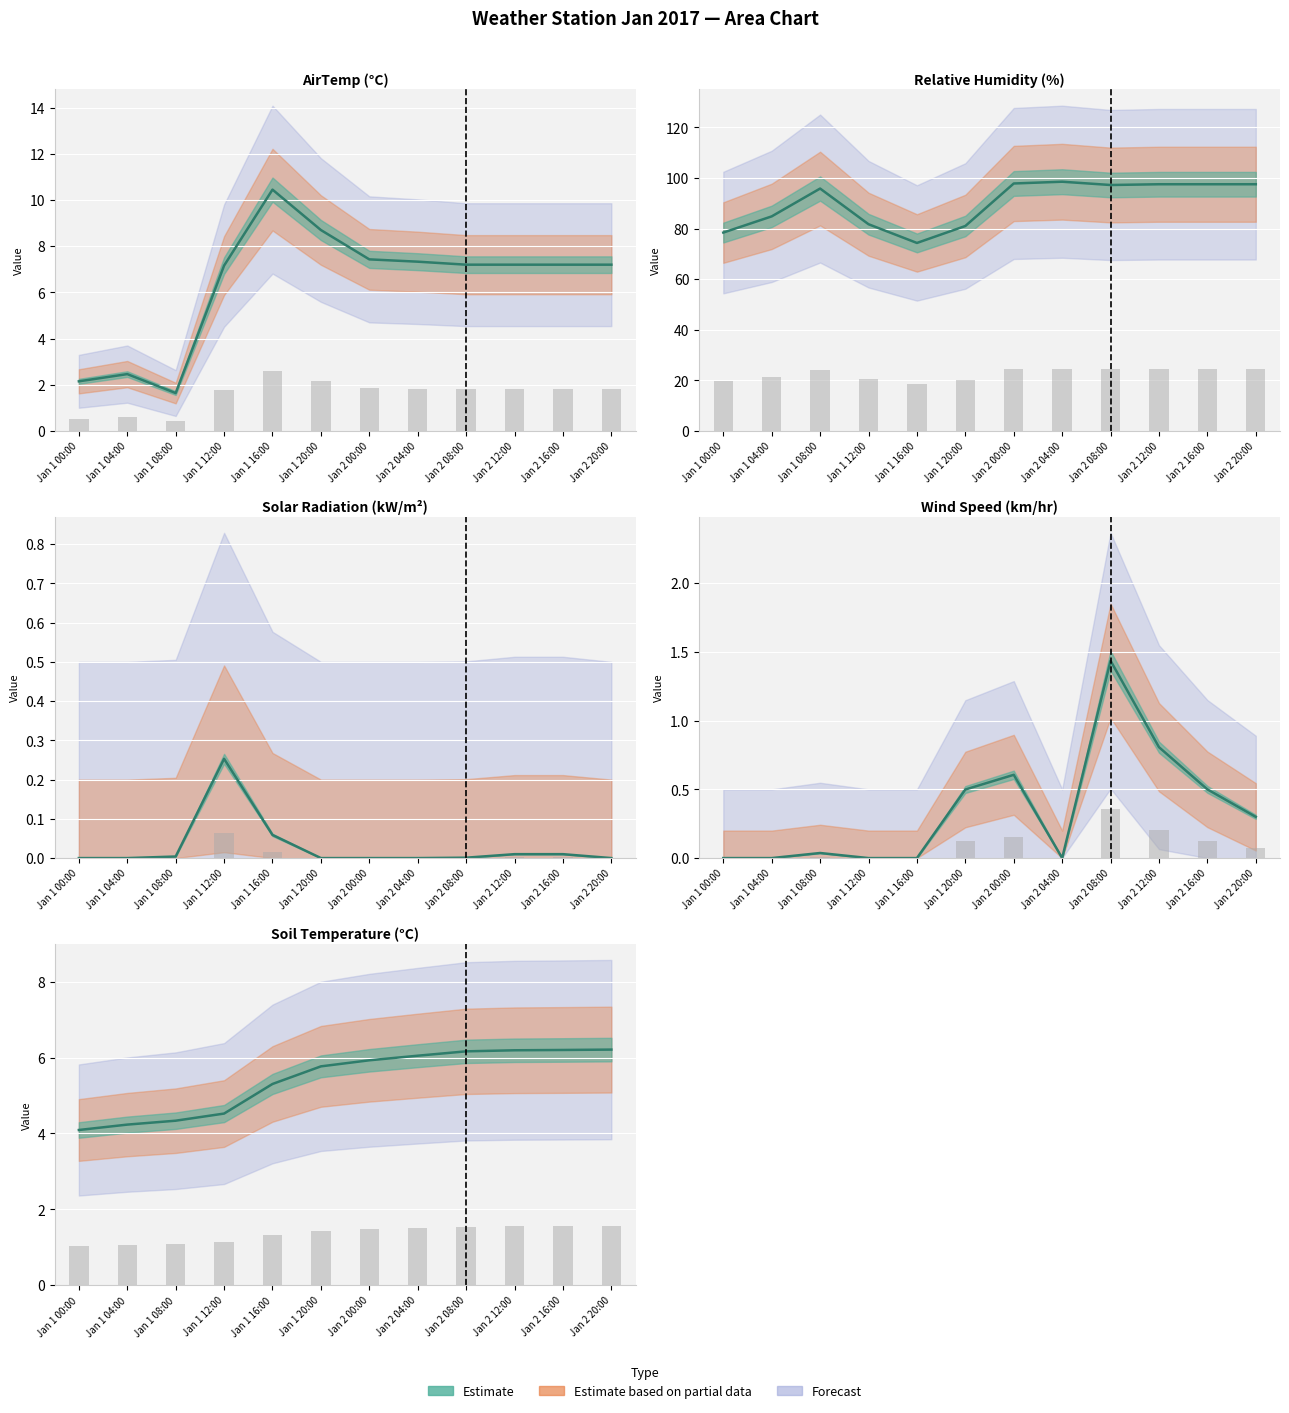

At which label does G.Rad reach its peak?

Jan 1 12:00